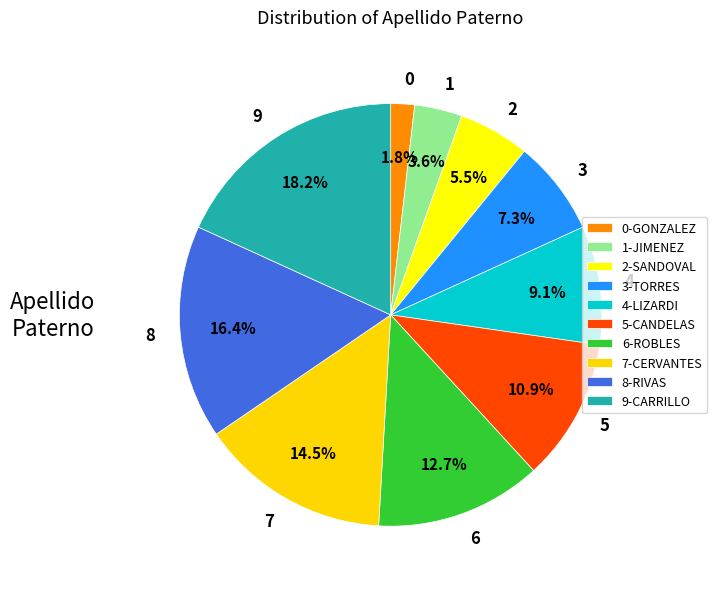

Is there a majority slice in this chart?

No